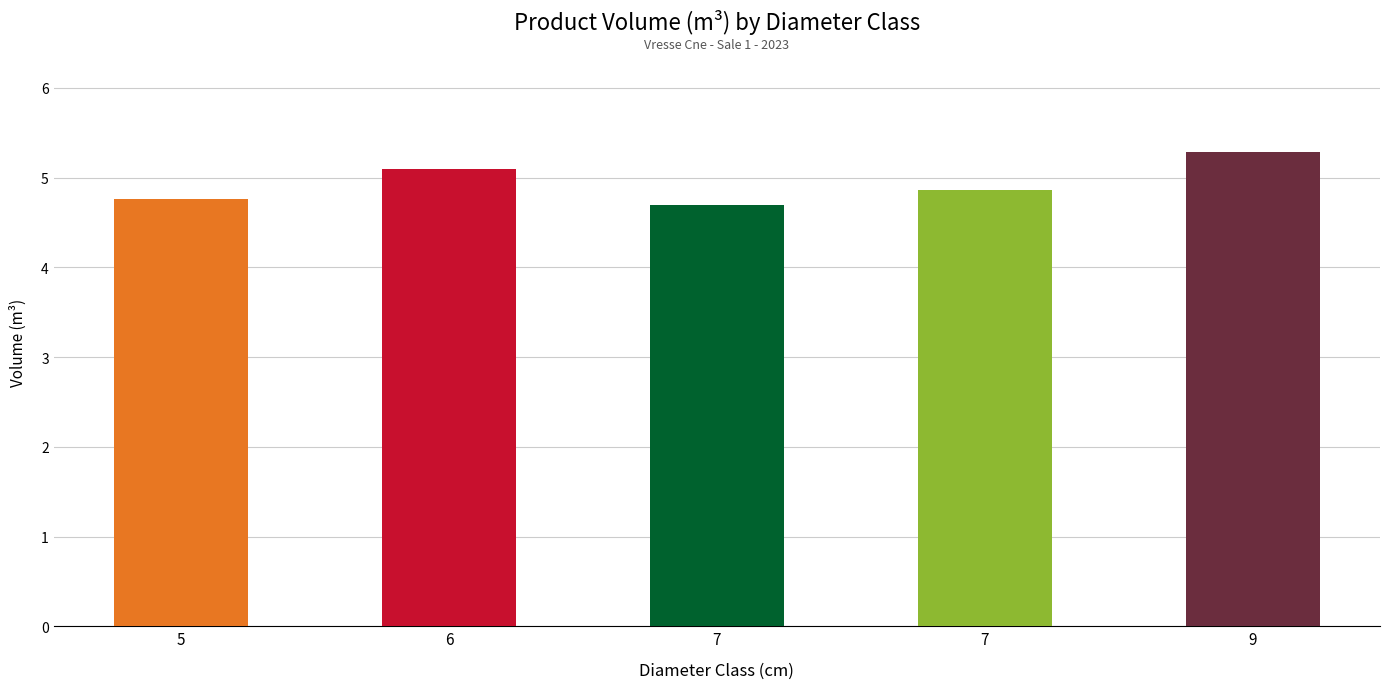

Reading left to right, what are all the values shown in this chart?

4.8	5.1	4.7	4.9	5.3